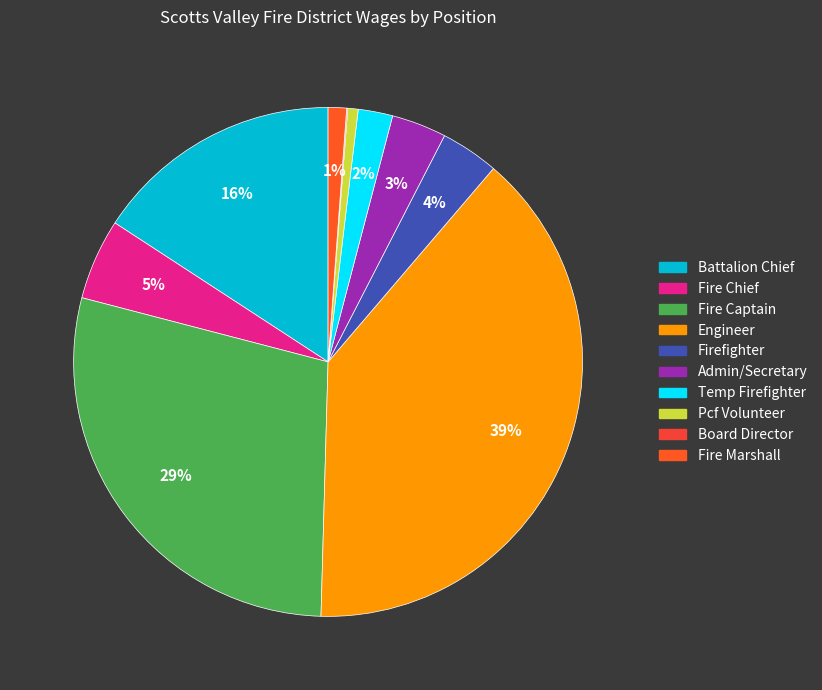

Which category has the biggest portion of the pie?

Engineer